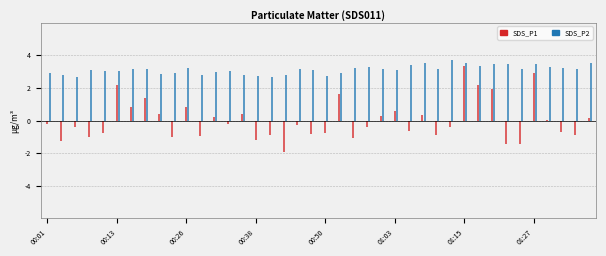

Rank the series by their average value, from highest to lowest.

SDS_P2, SDS_P1